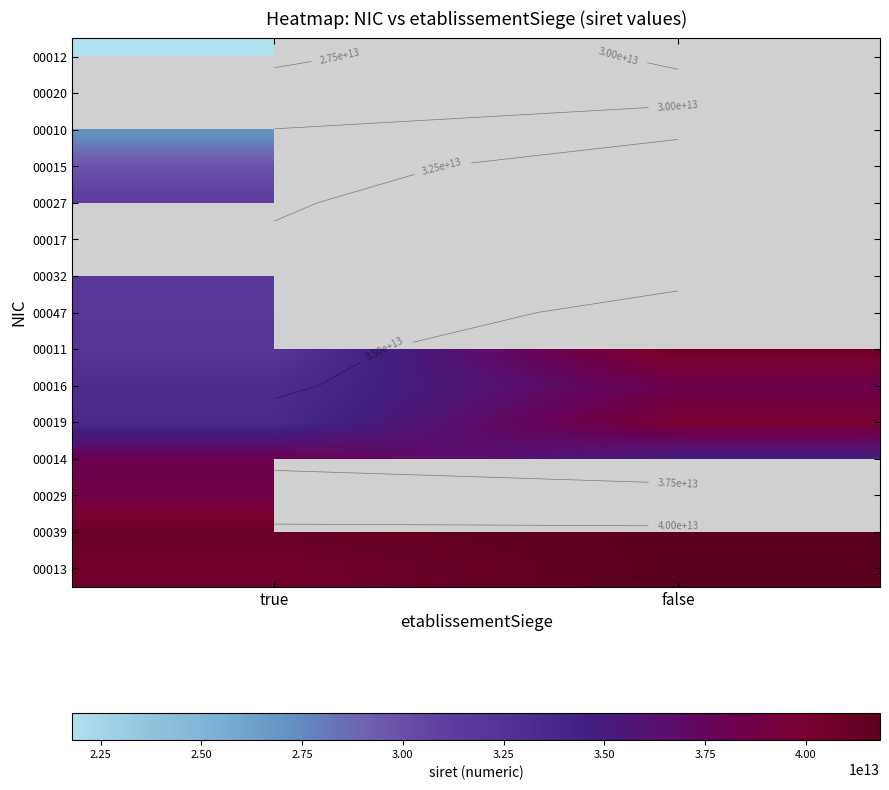

Is it true that 00015 equals 29800217100015.0 at true?

True